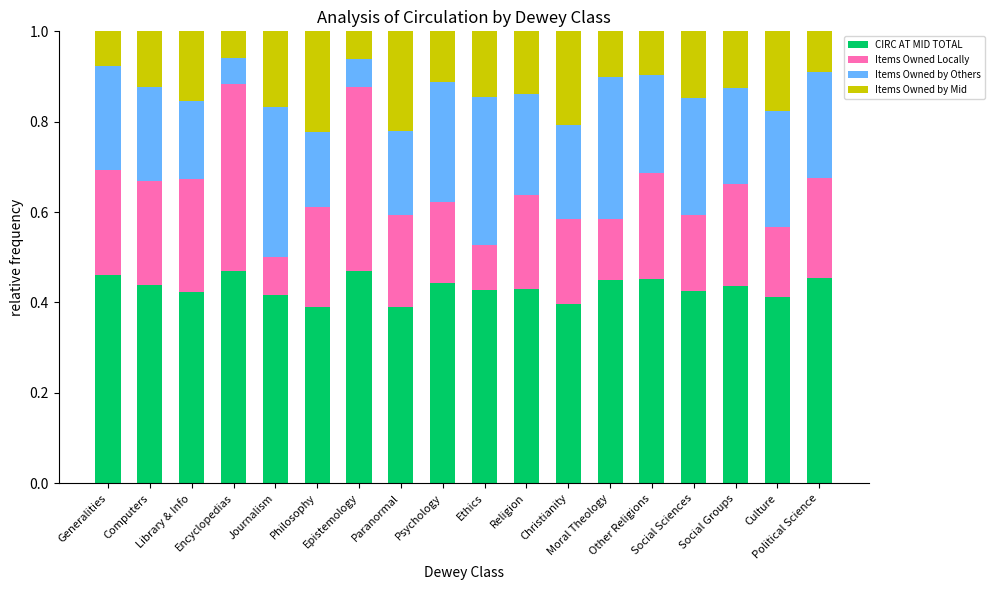

Between Ethics and Encyclopedias, which is larger?

Encyclopedias